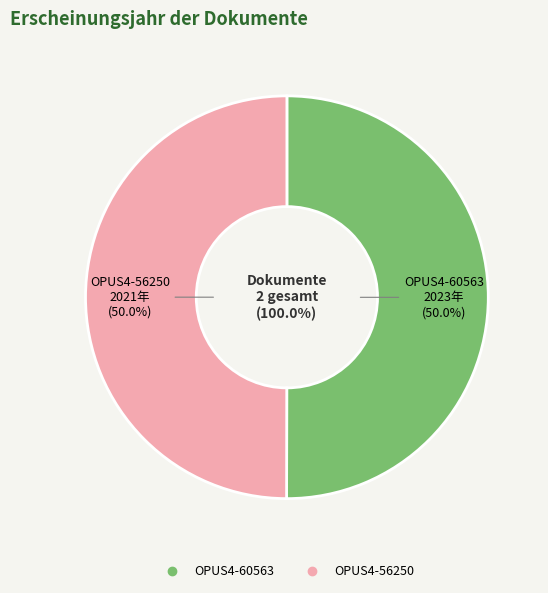

Between OPUS4-56250 and OPUS4-60563, which is larger?

OPUS4-60563